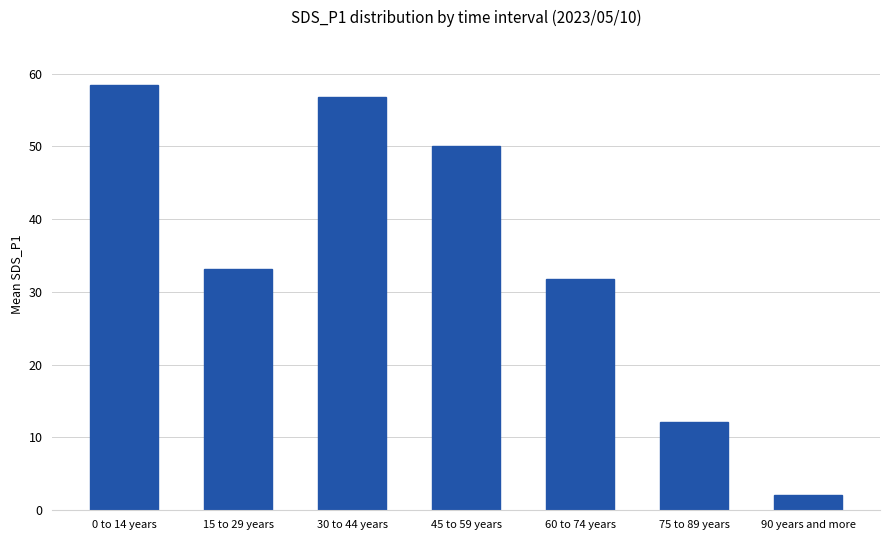

What is the label of the 2nd bar from the left?

15 to 29 years